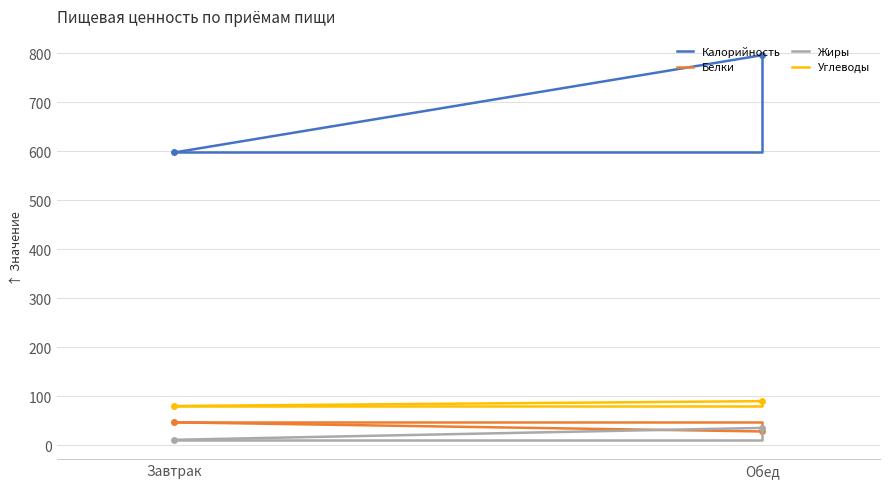

What is the greatest value displayed?

795.8